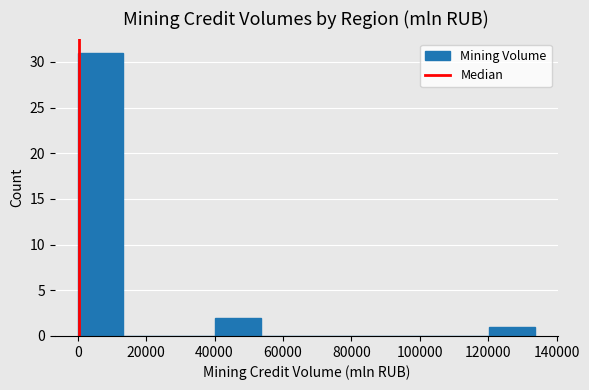

Reading left to right, transcribe this chart: for each bar, give the range it covers on the x-axis and its height. Neither the bar edges nor the heights are printed on the chart, so give them approximately, as read against the axes.

0 to 14000: 31
14000 to 26000: 0
26000 to 40000: 0
40000 to 54000: 2
54000 to 66000: 0
66000 to 80000: 0
80000 to 94000: 0
94000 to 106000: 0
106000 to 120000: 0
120000 to 134000: 1